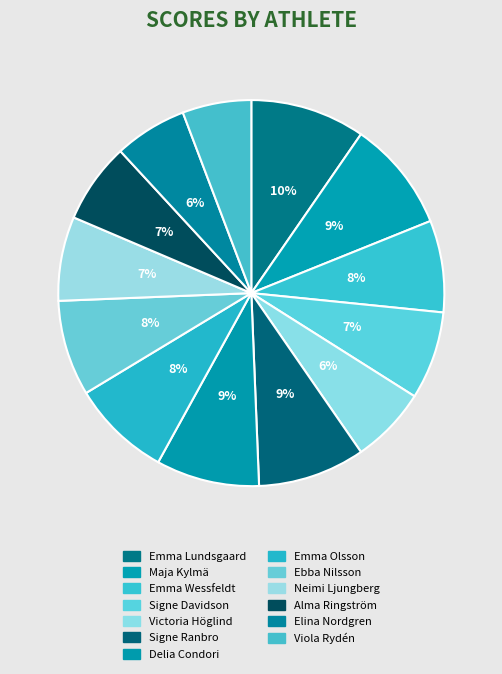

To the nearest percent, what is the difference between the largest and smallest slice percentages?

4%